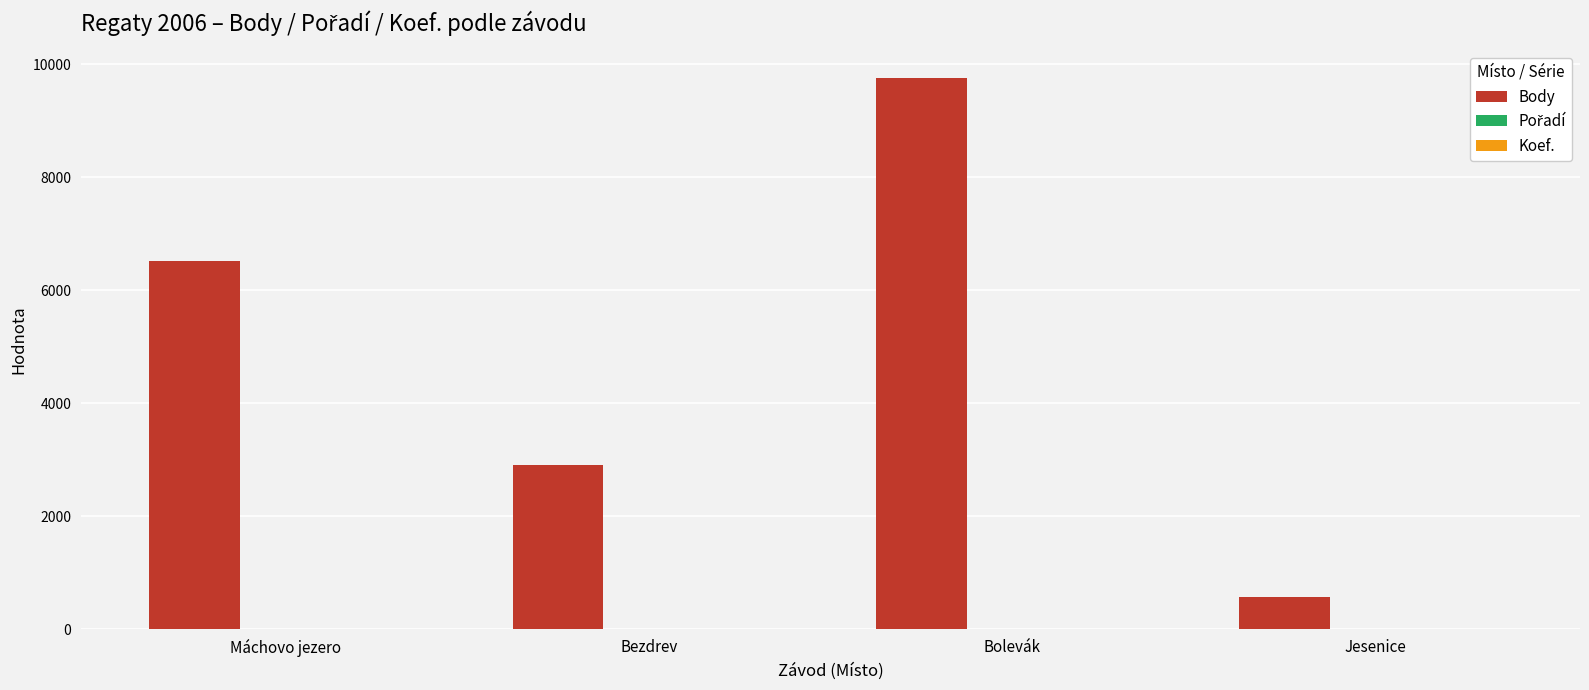

The value of Body at Bezdrev is 2909.0. True or false?

True